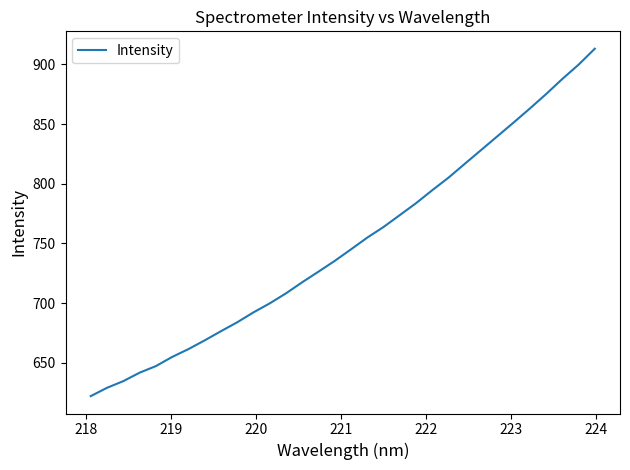

What is the greatest value displayed?

913.2